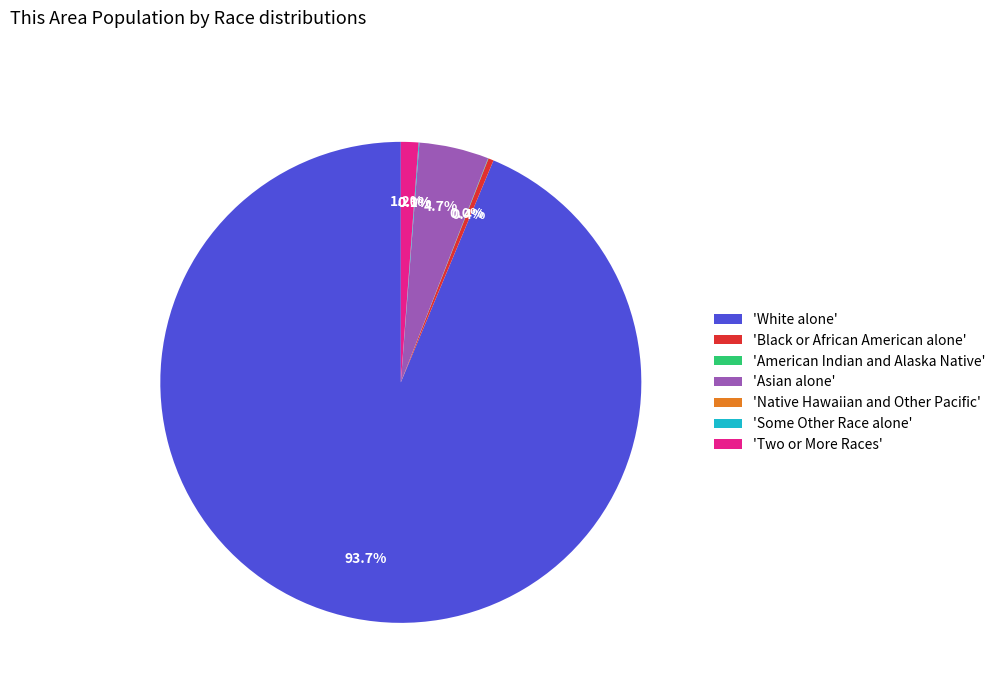

Between Black or African American alone and Native Hawaiian and Other Pacific, which is larger?

Black or African American alone